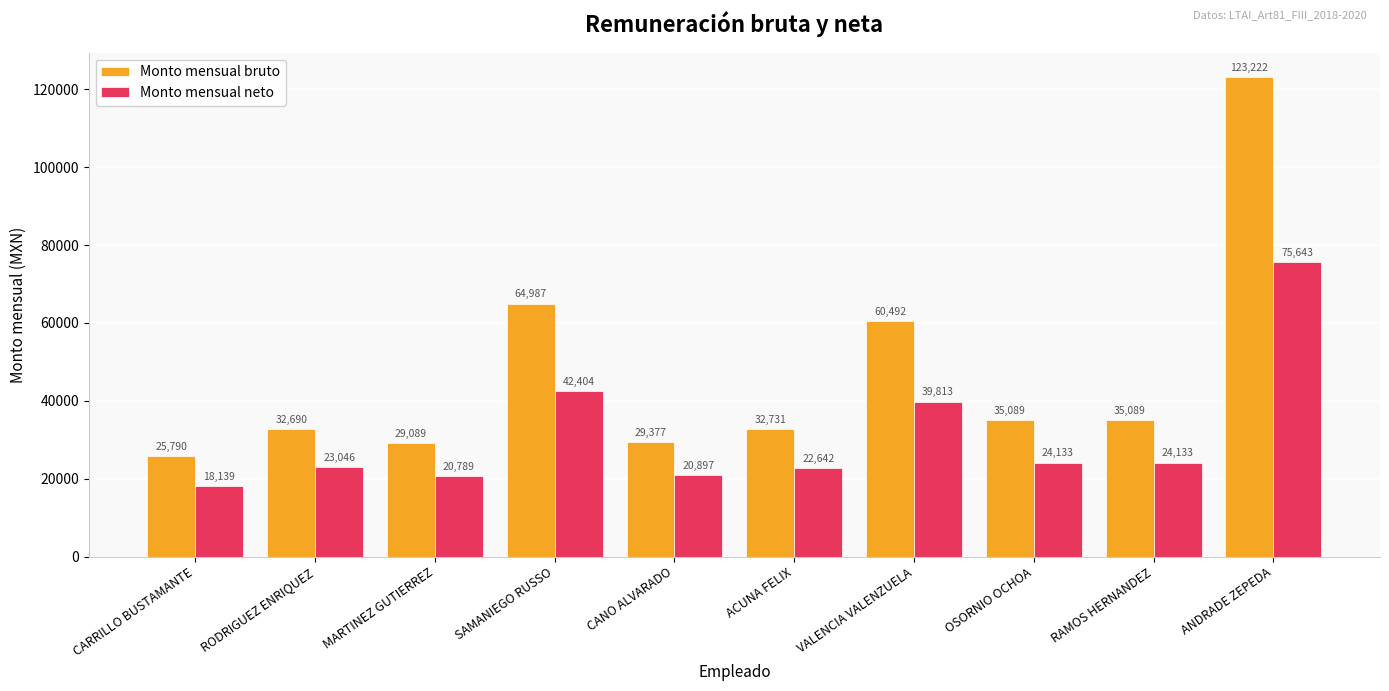

How many groups of bars are there?

10